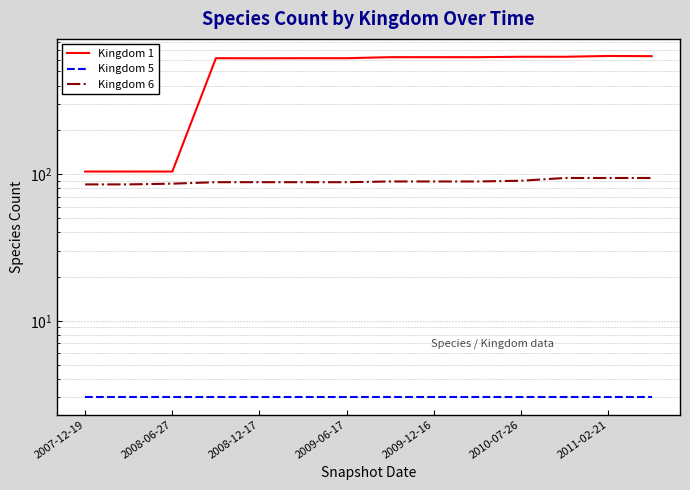

What are all the series names shown in the legend?

Kingdom 1, Kingdom 5, Kingdom 6